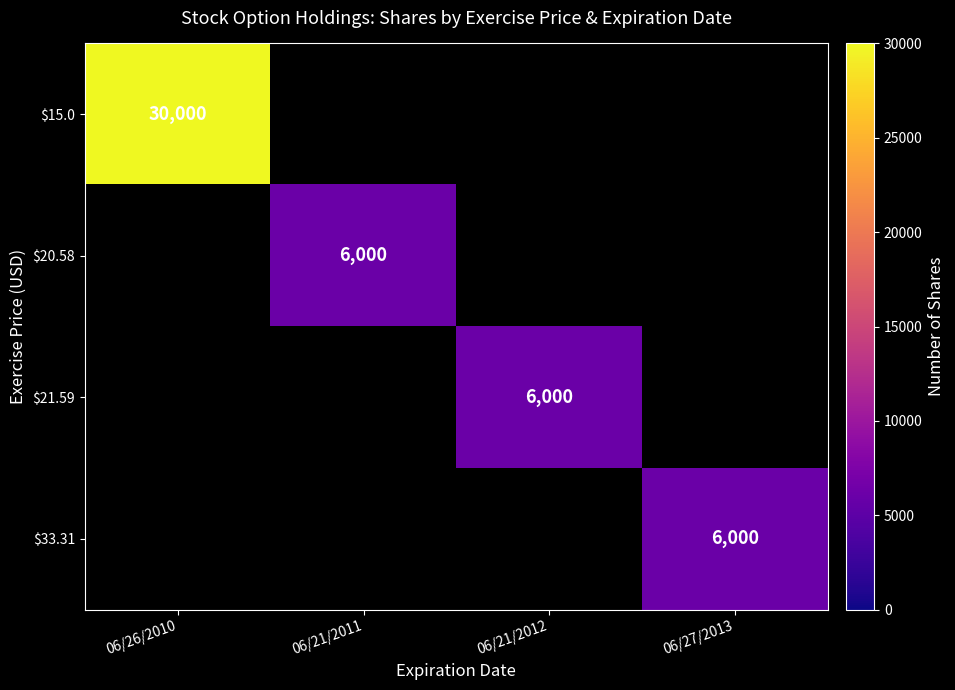

True or false: $33.31 has a value of 9601 at 06/27/2013.

False